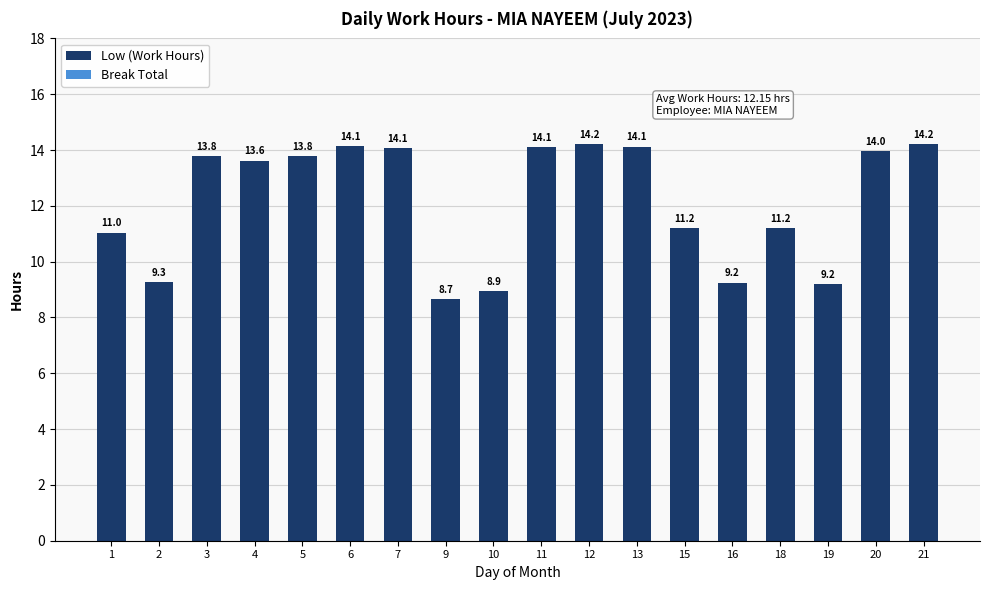

What is the value of the 6th bar from the left?

14.1